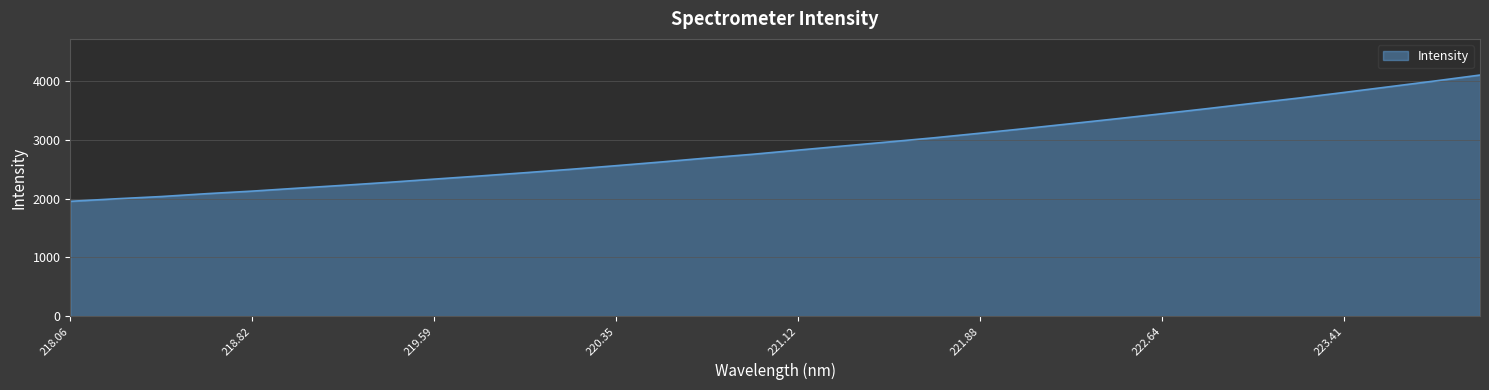

What is the smallest value displayed?

1955.3